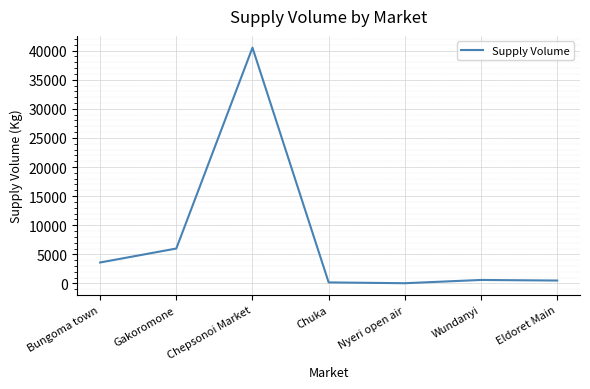

Count the number of categories in the chart.

7